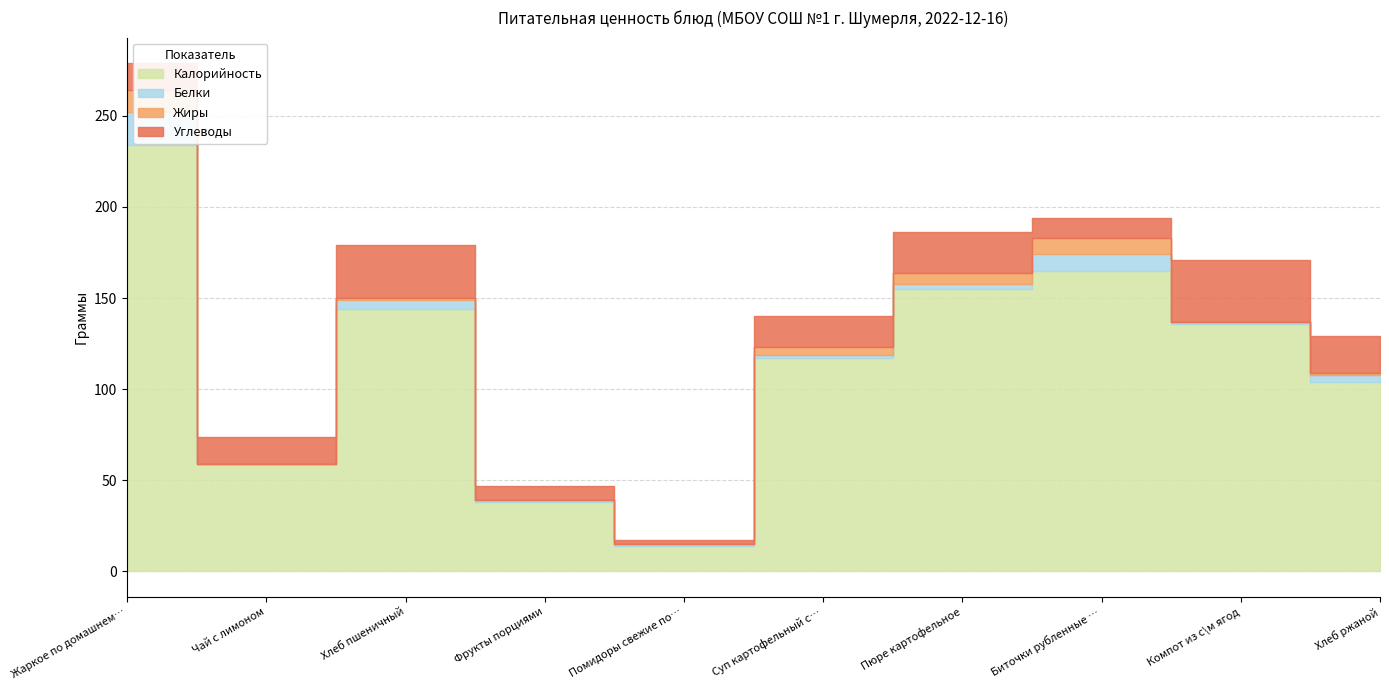

At which label does Белки first exceed 3?

Жаркое по домашнему